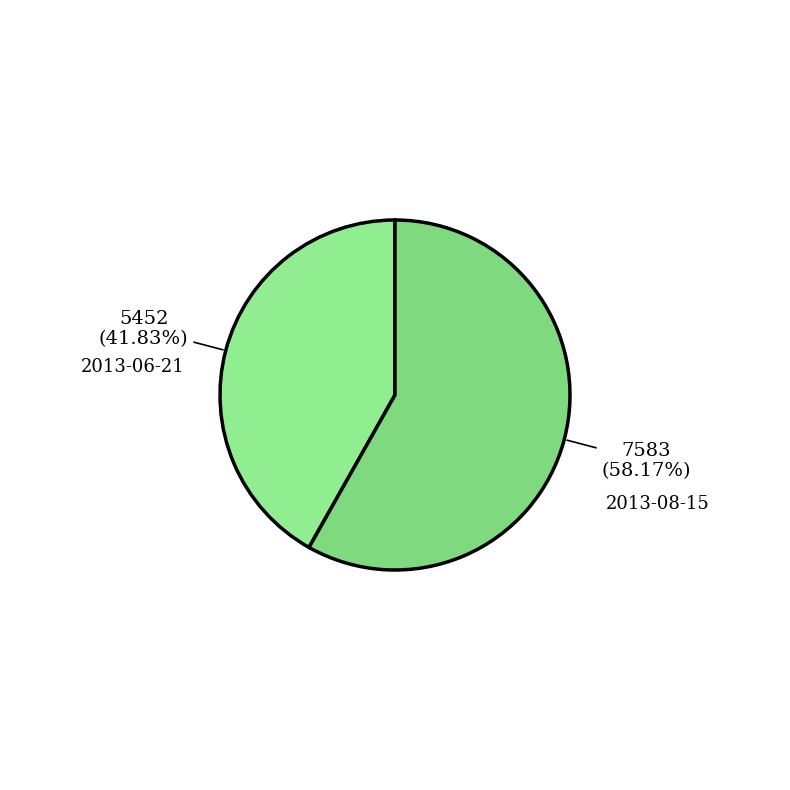

What percentage is the 2013-06-21 slice, to the nearest percent?

42%